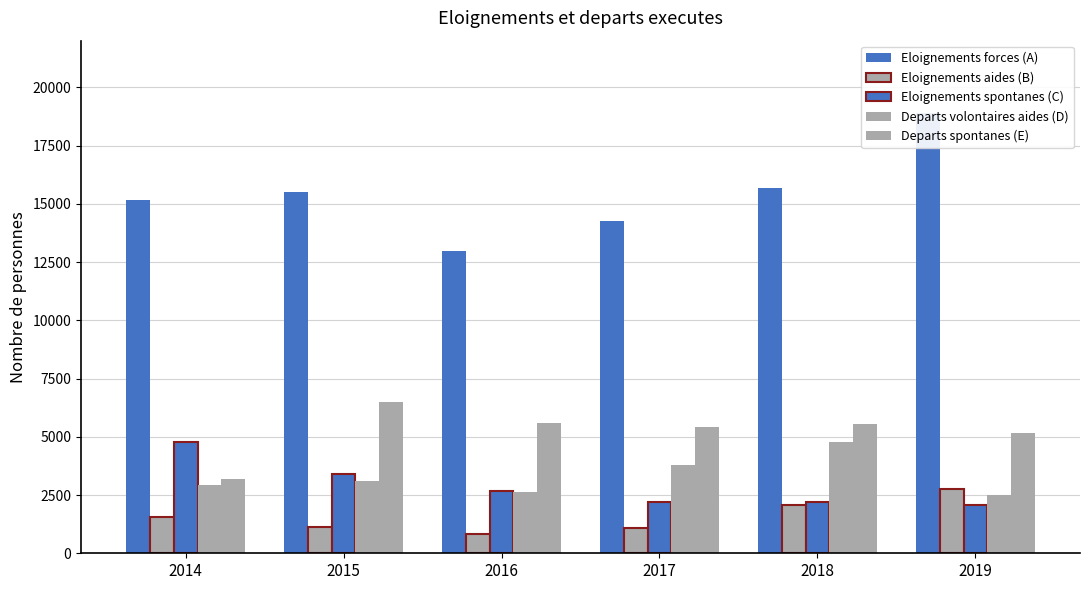

How many bars are there in each group?

5